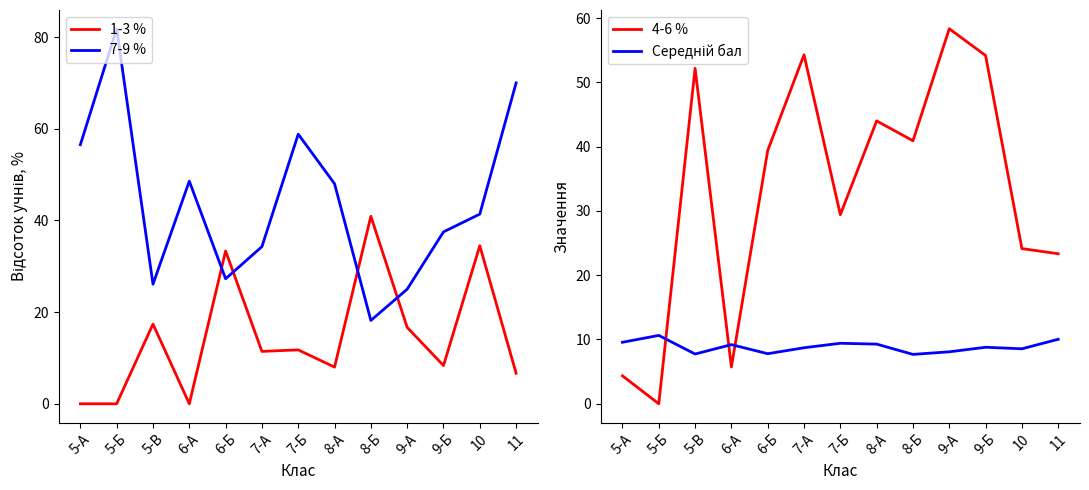

Is it true that 1-3 % equals 0.0 at 5-Б?

True